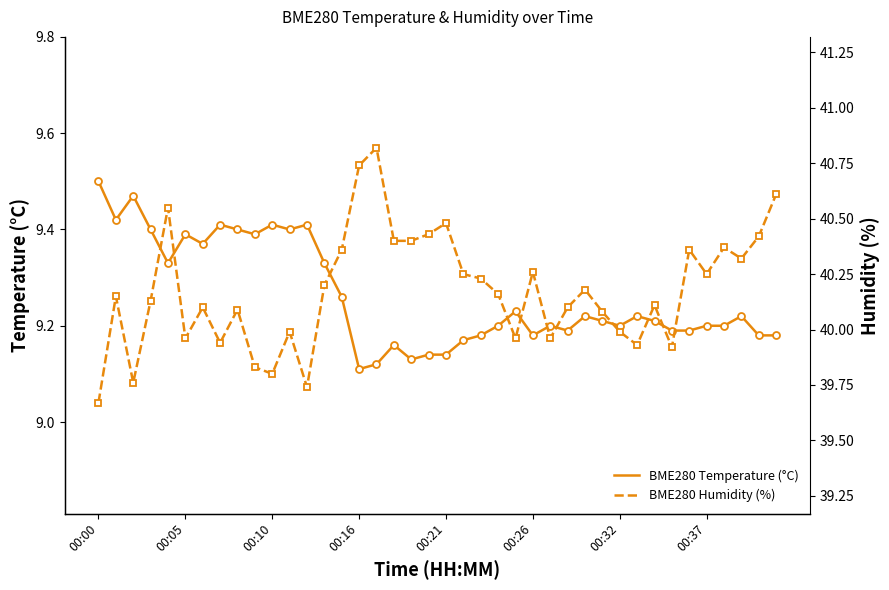

The value of BME280 Temperature (°C) at 8 is 9.4. True or false?

True